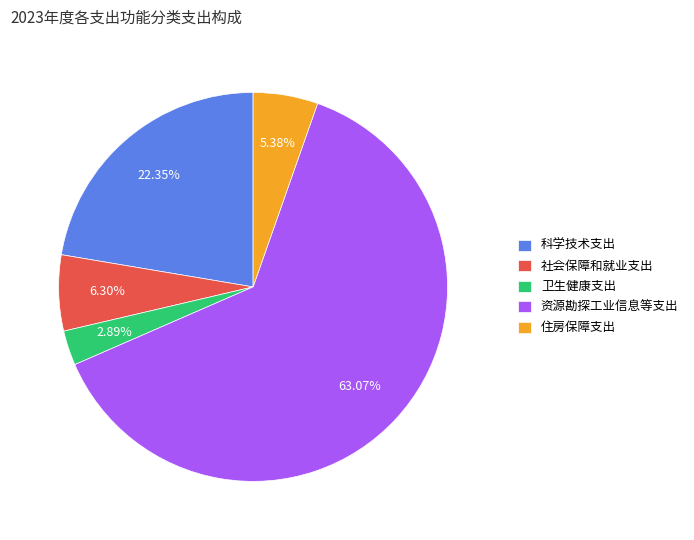

How much of the chart is everything except 社会保障和就业支出?

93.7%